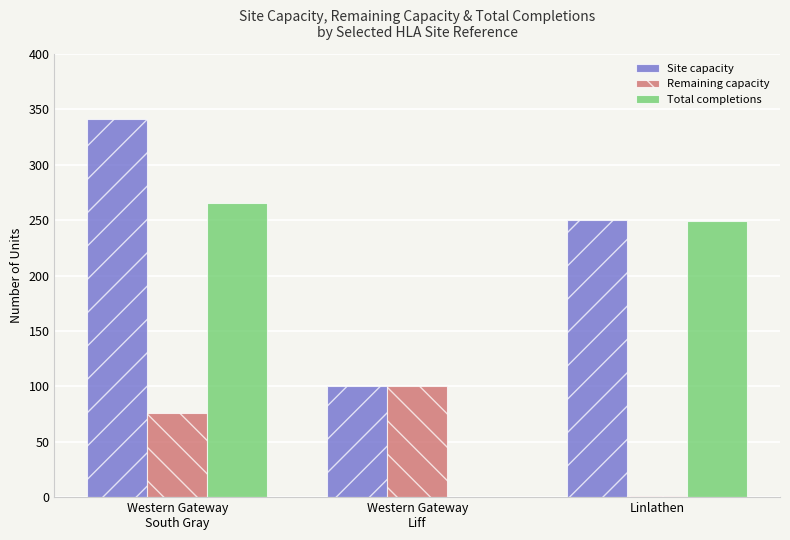

What is the maximum value for Remaining capacity?

100